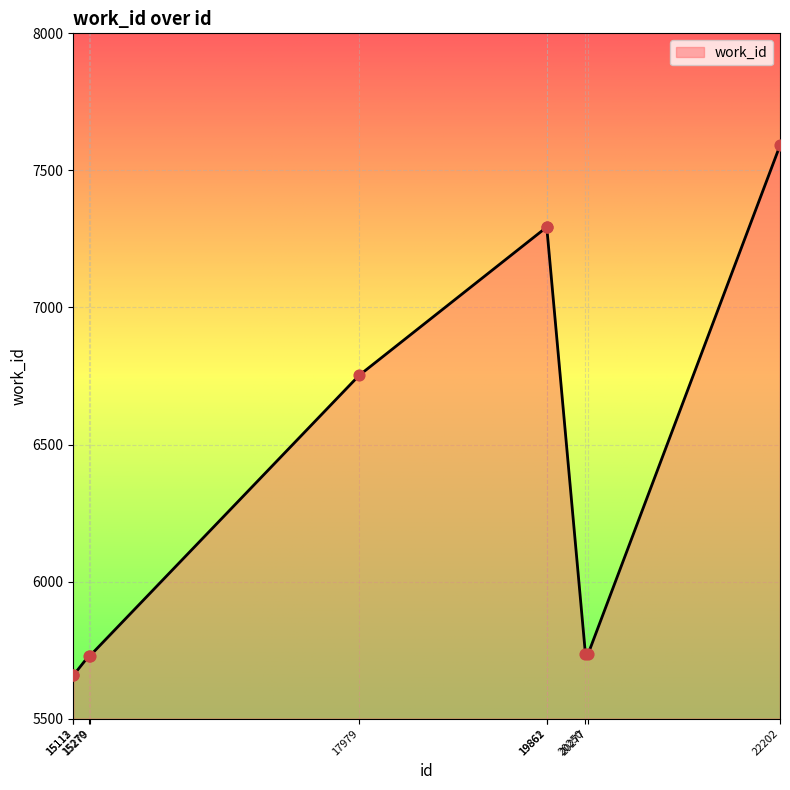

What is the change in value from 19861 to 20250?

-1557